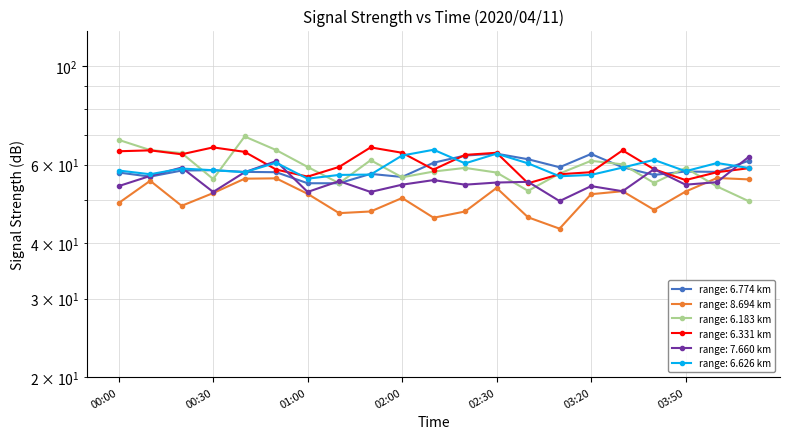

How many data points in 6.331 are less than 59?

10